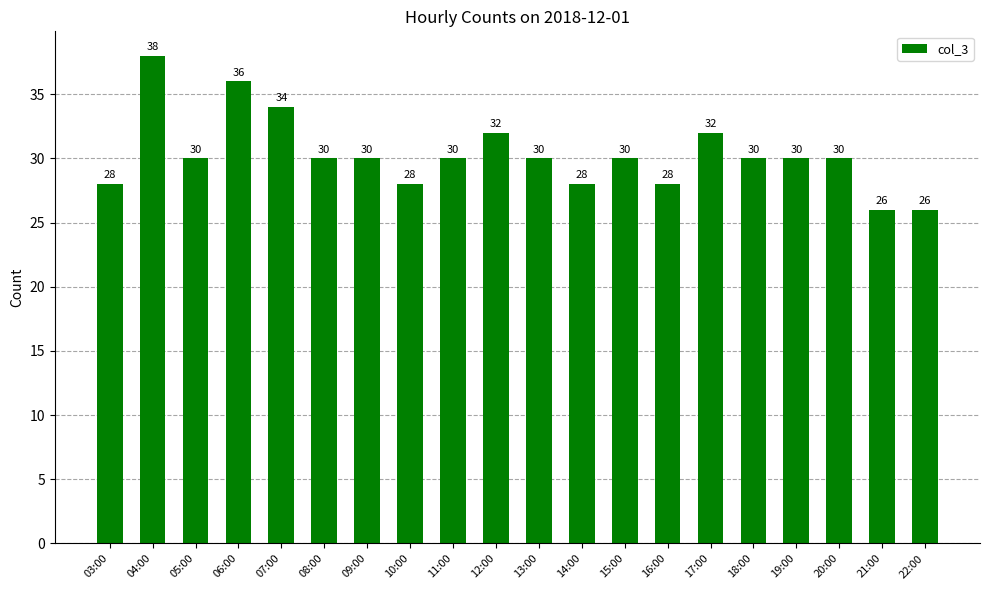

How many bars are there in total?

20